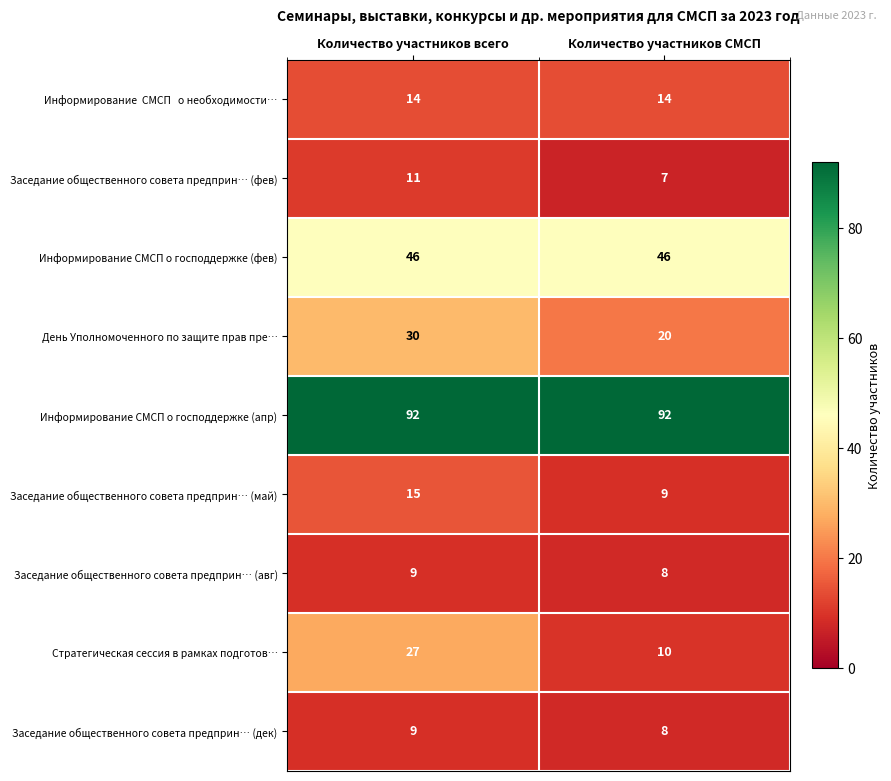

What is the average value of the Информирование СМСП о господдержке (фев) series?

46